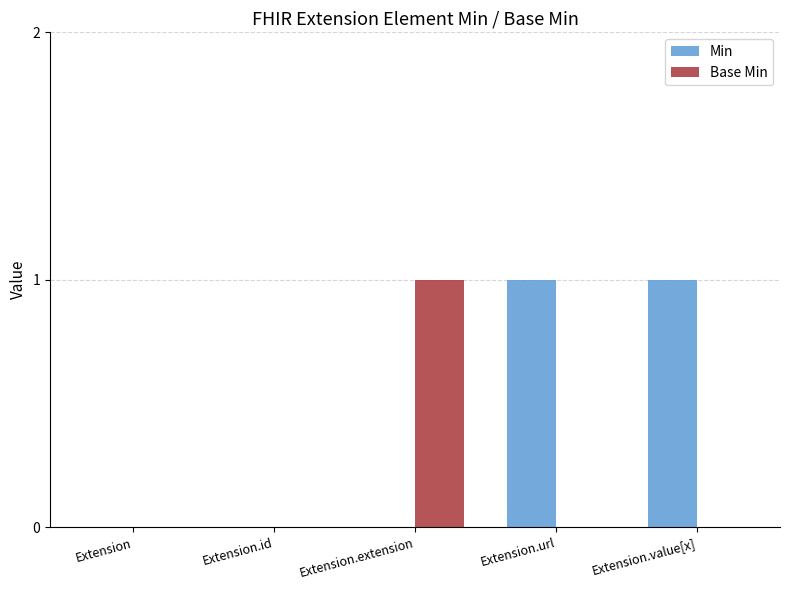

Which series has the largest total across all categories?

Min